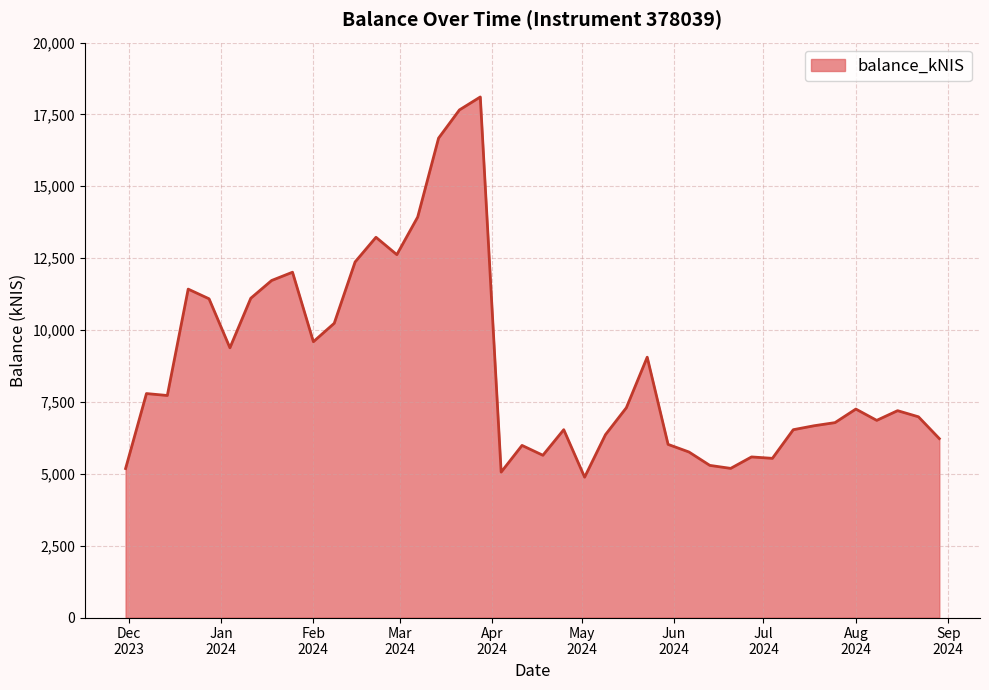

What is the greatest value displayed?

18106.0